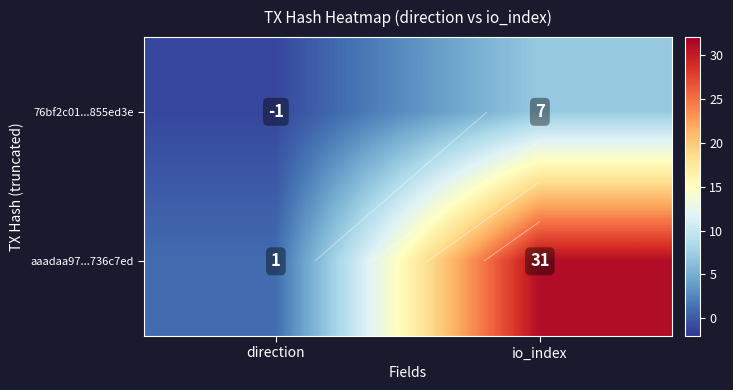

Which has a higher value, io_index or direction?

io_index